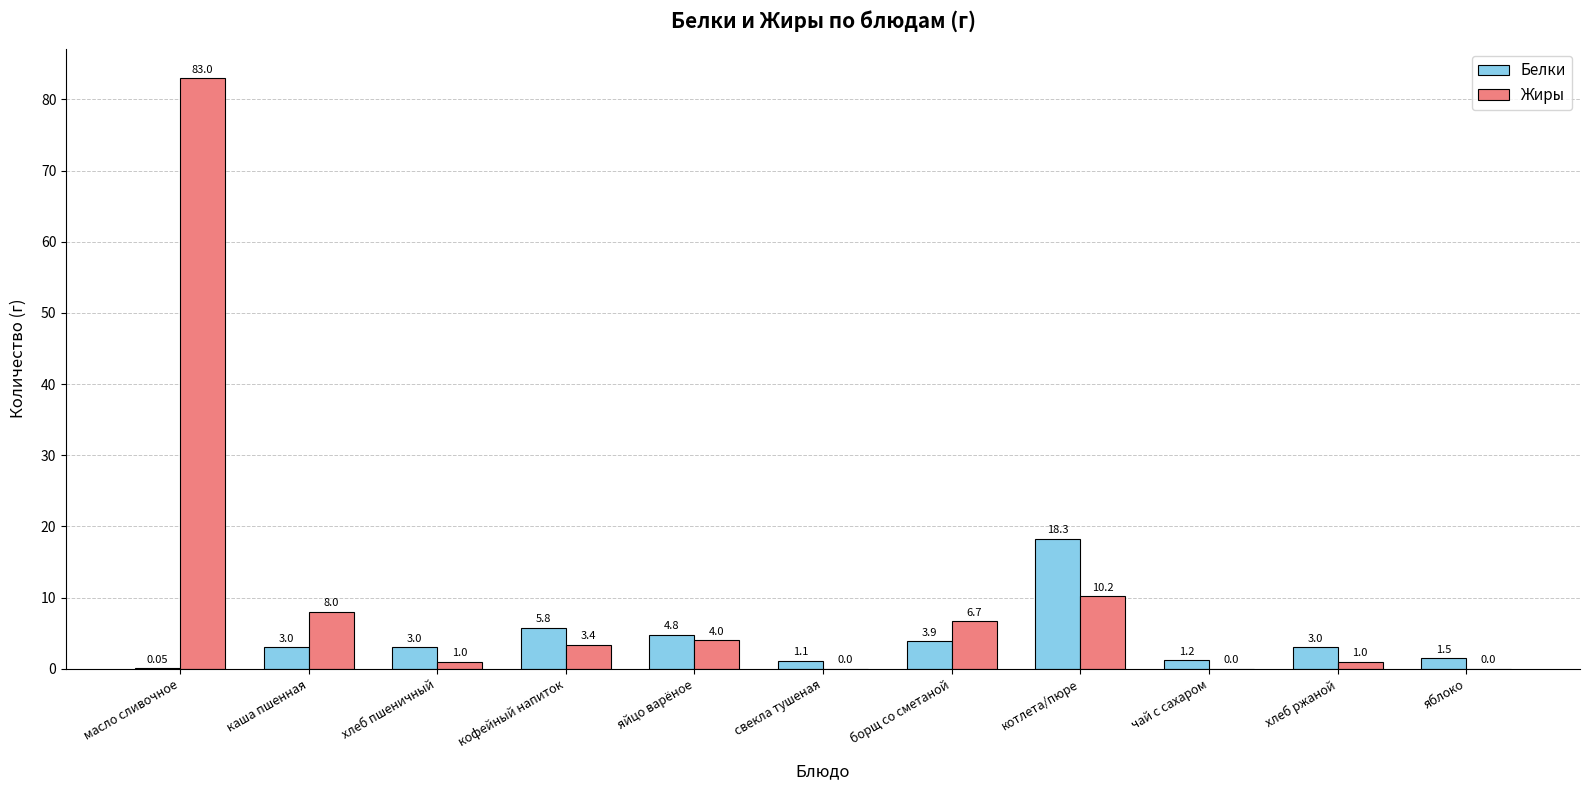

What is the sum of the Жиры values at хлеб ржаной and масло сливочное?

84.0